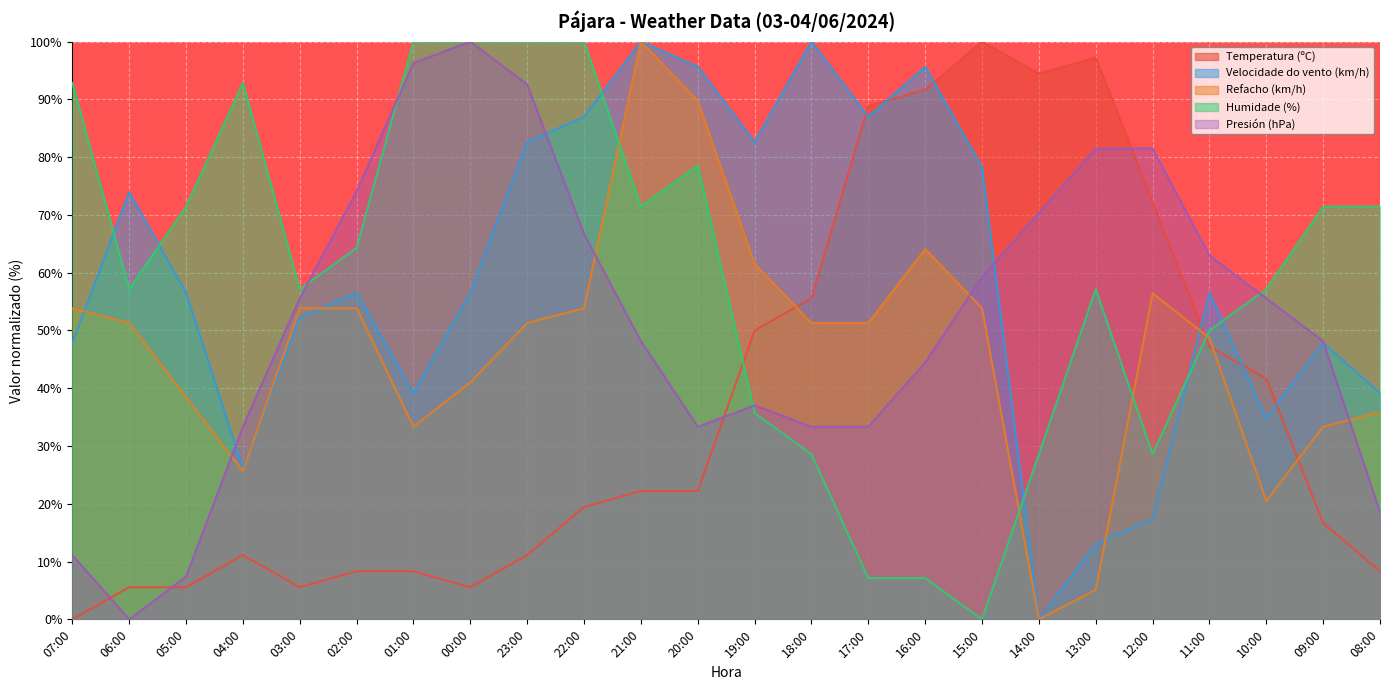

How many categories are shown in the chart?

24